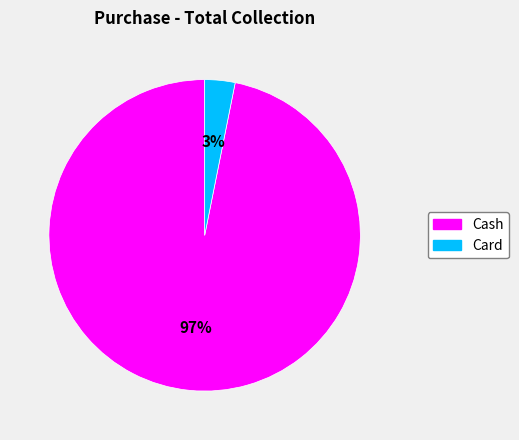

Do Card and Cash together represent more than half of the pie?

Yes